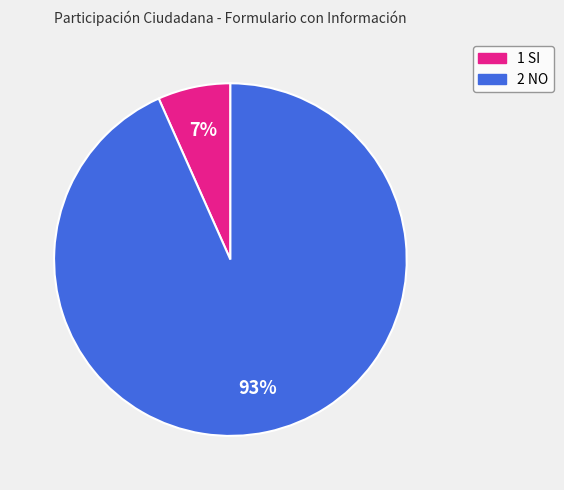

To the nearest percent, what portion does 1 SI represent?

7%